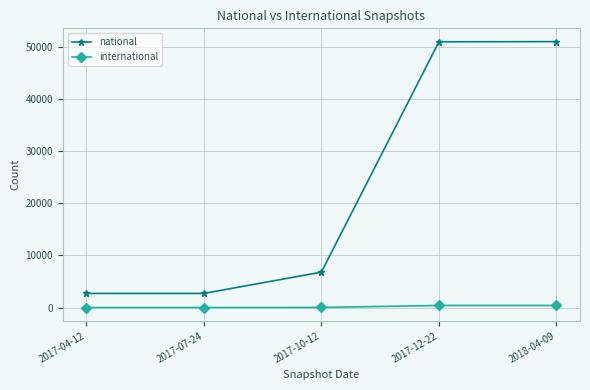

What is the sum of all national values?

114309